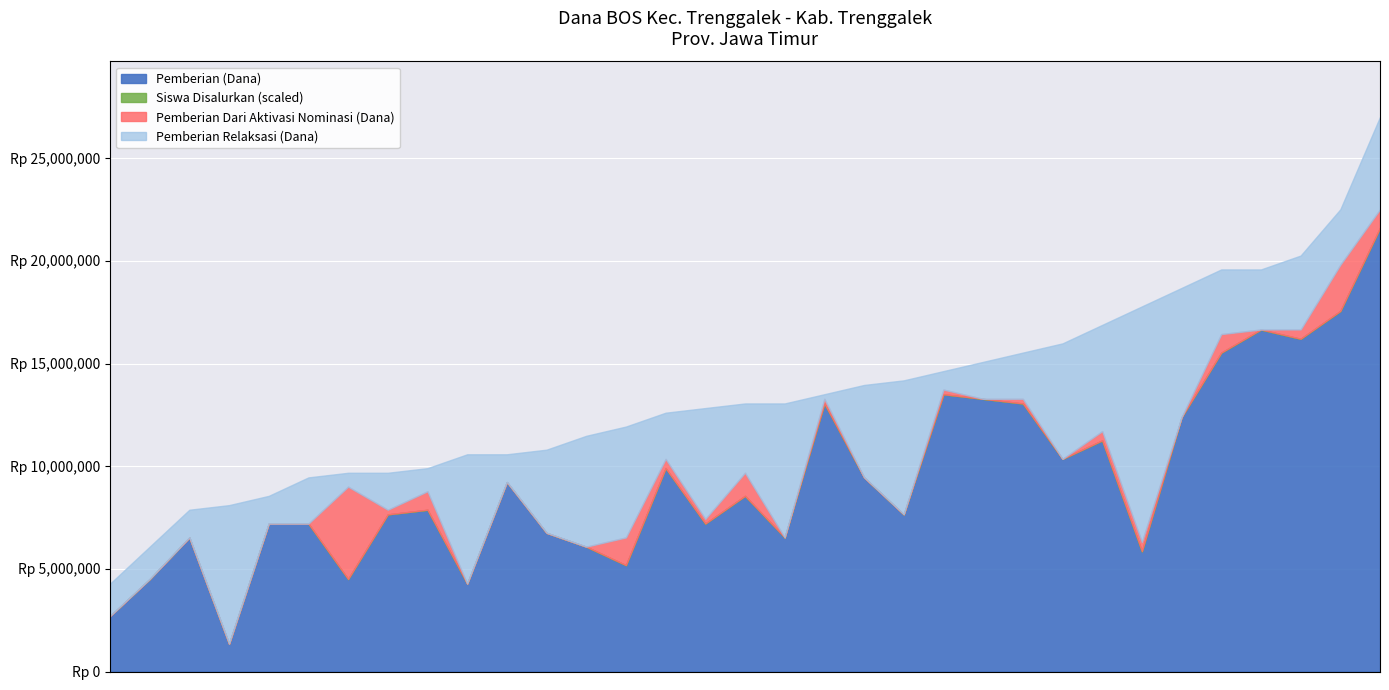

List the labels in order of Pemberian Dari Aktivasi Nominasi (Dana) value, largest first.

SD NEGERI 2 SUMBERGEDONG, SD NEGERI 1 SUKOSARI, SD NEGERI 1 PARAKAN, SDIT PERMATA UMMAT, SD INTEGRAL LUQMAN AL HAKIM, SD NEGERI 1 SAMBIREJO, SD NEGERI 3 DAWUHAN, SD NEGERI 2 NGARES, SD NEGERI 2 SUMBERDADI, SD NEGERI 2 SURODAKAN, SD NEGERI REJOWINANGUN, SD NEGERI 1 DAWUHAN, SD NEGERI 1 KELUTAN, SD NEGERI 1 NGARES, SD NEGERI 2 PARAKAN, SD NEGERI 2 SUKOSARI, SD MUHAMMADIYAH 1 TRENGGALEK, SD NEGERI 1 KARANGSOKO, SD NEGERI 1 NGANTRU, SD NEGERI 1 SUMBERDADI, SD NEGERI 1 SUMBERGEDONG, SD NEGERI 1 SURODAKAN, SD NEGERI 1 TAMANAN, SD NEGERI 2 DAWUHAN, SD NEGERI 2 KARANGSOKO, SD NEGERI 2 KELUTAN, SD NEGERI 2 NGANTRU, SD NEGERI 2 SAMBIREJO, SD NEGERI 2 TAMANAN, SD NEGERI 3 KARANGSOKO, SD NEGERI 3 SUMBERDADI, SD NEGERI 3 TAMANAN, SLB KEMALA BHAYANGKARI 1